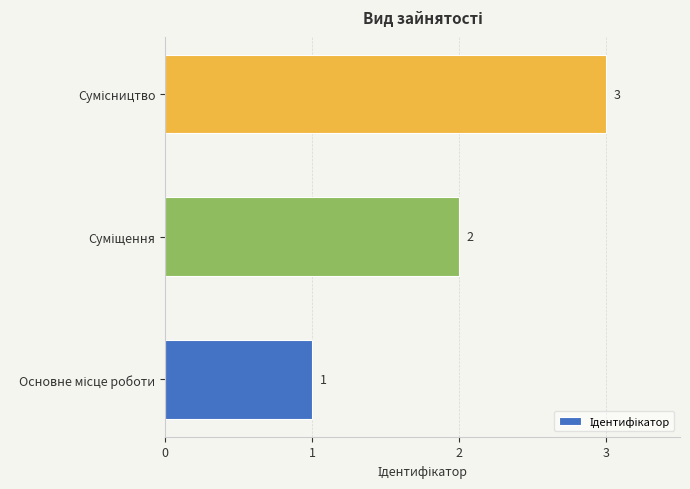

What is the average value?

2